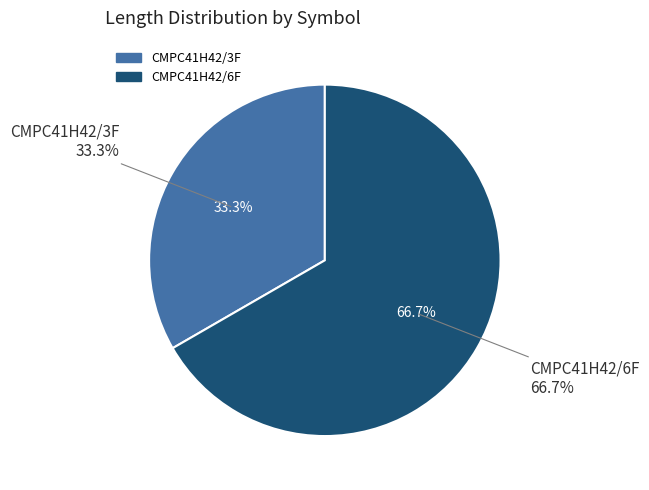

Which has a higher value, CMPC41H42/6F or CMPC41H42/3F?

CMPC41H42/6F